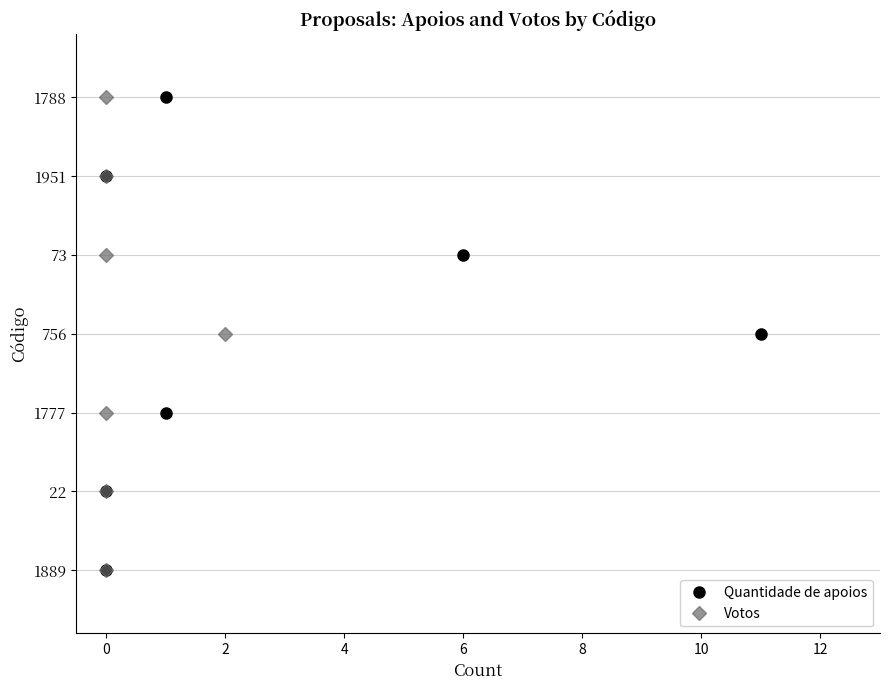

True or false: Votos has a value of 0 at 0.

False